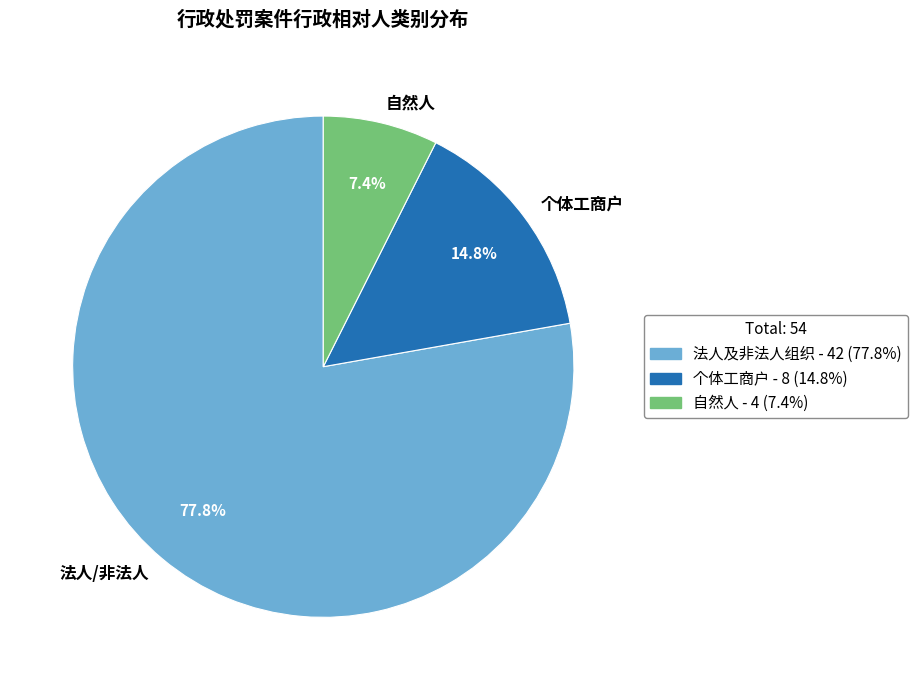

To the nearest percent, what is the average slice percentage?

33%